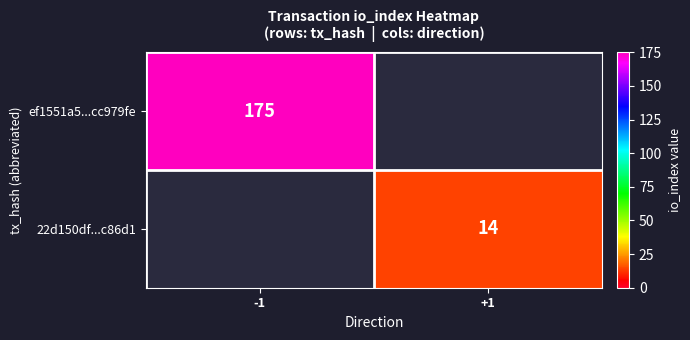

Which category has the highest value across all series?

-1